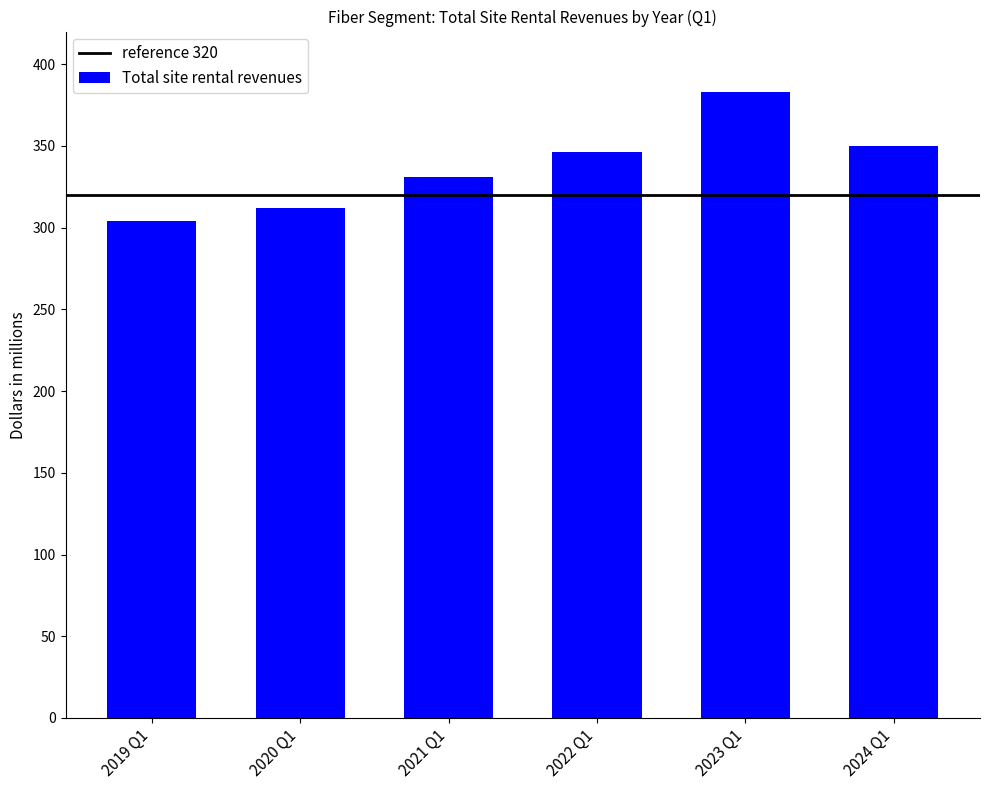

What is the minimum value shown in the chart?

304